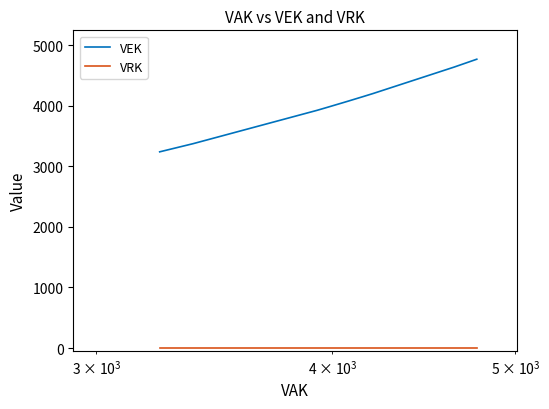

What are all the series names shown in the legend?

VEK, VRK